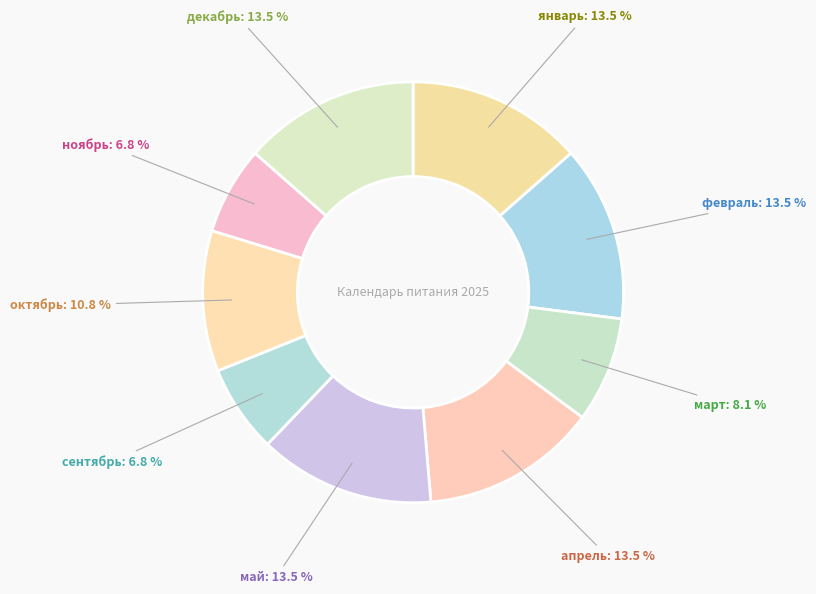

Combined, what portion of the pie is октябрь and январь?

24.3%